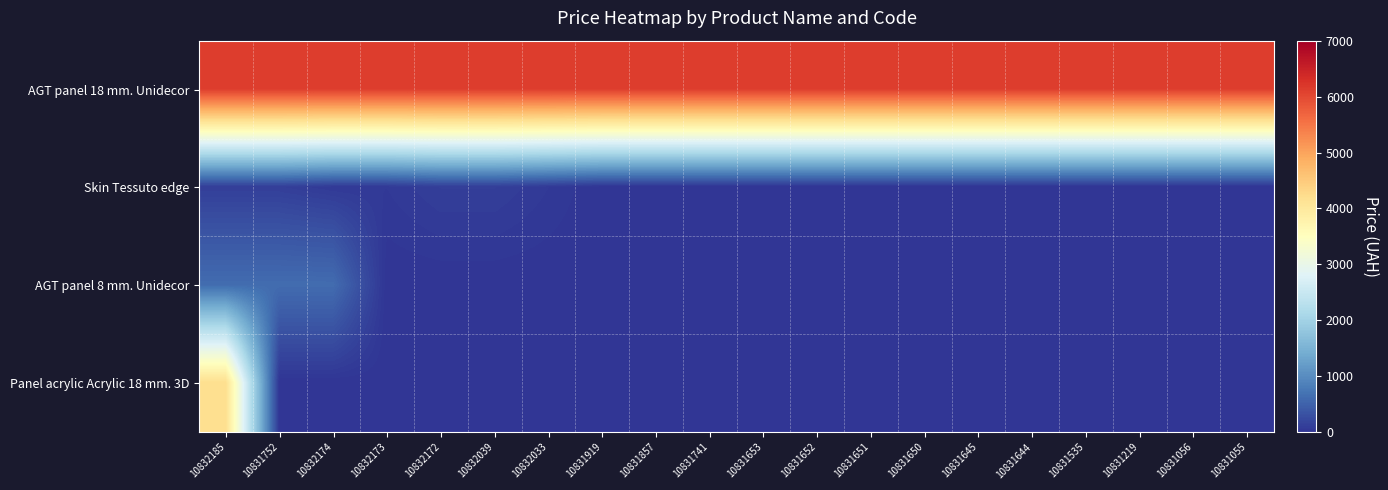

At which category is the sum across all series the highest?

10832185